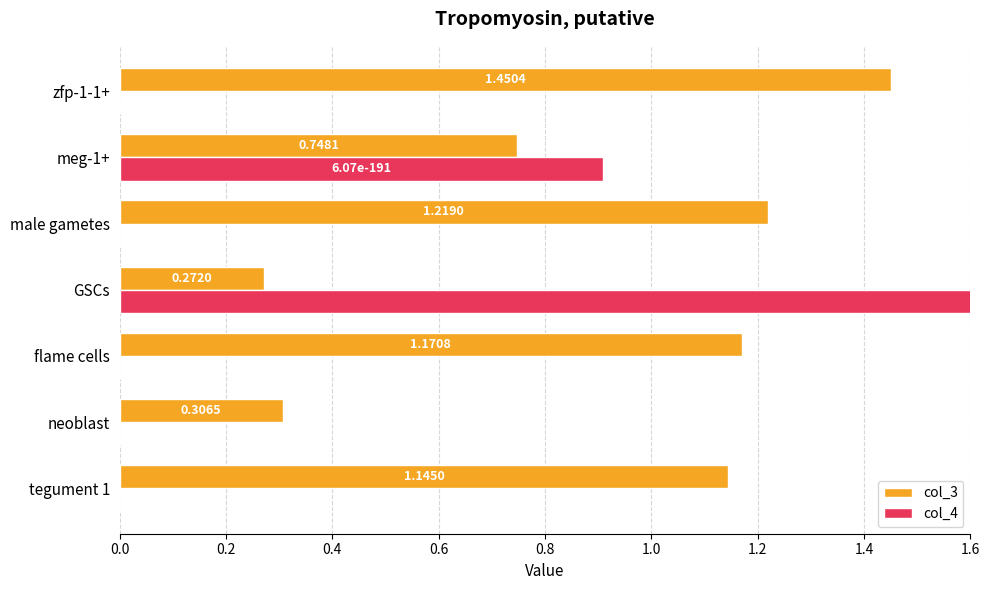

What is the lowest value of the col_3 series?

0.3